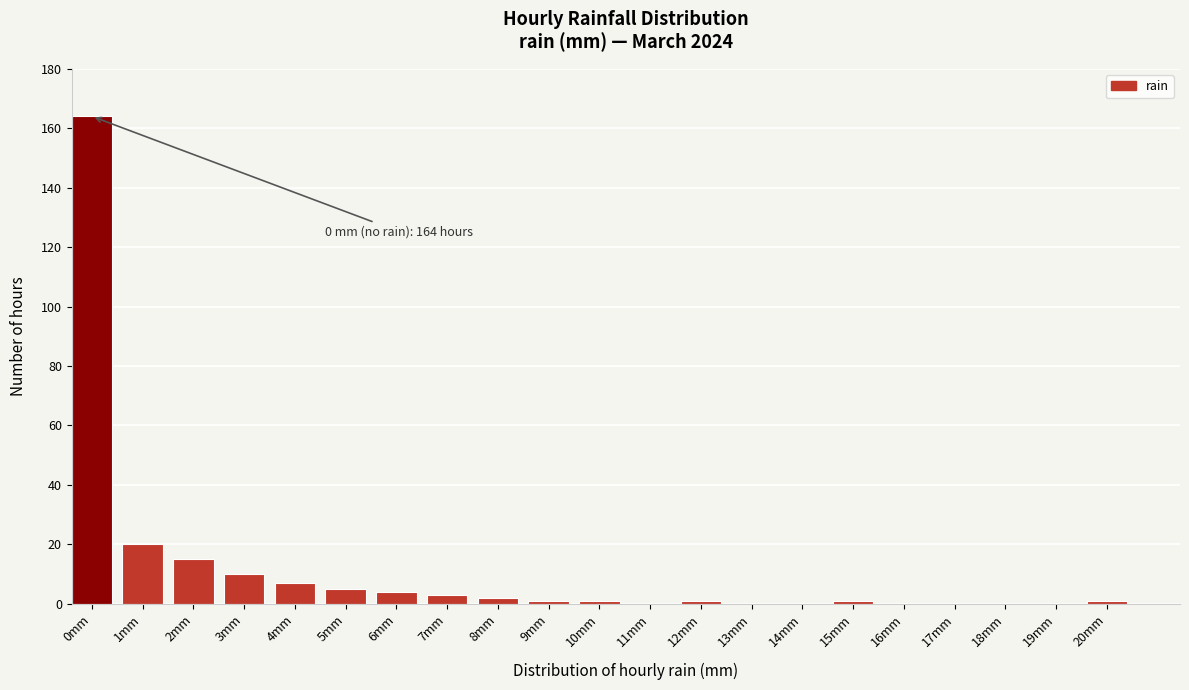

Reading left to right, extract all data points from this chart.

0mm=164	1mm=20	2mm=15	3mm=10	4mm=7	5mm=5	6mm=4	7mm=3	8mm=2	9mm=1	10mm=1	11mm=0	12mm=1	13mm=0	14mm=0	15mm=1	16mm=0	17mm=0	18mm=0	19mm=0	20mm=1